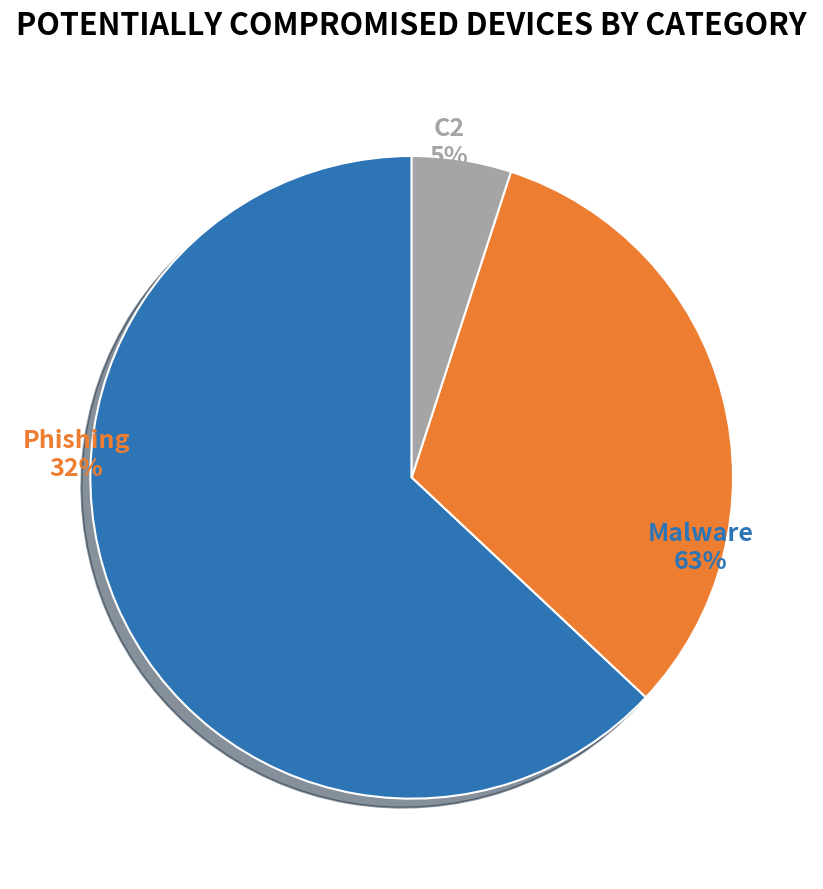

Is there a majority slice in this chart?

Yes